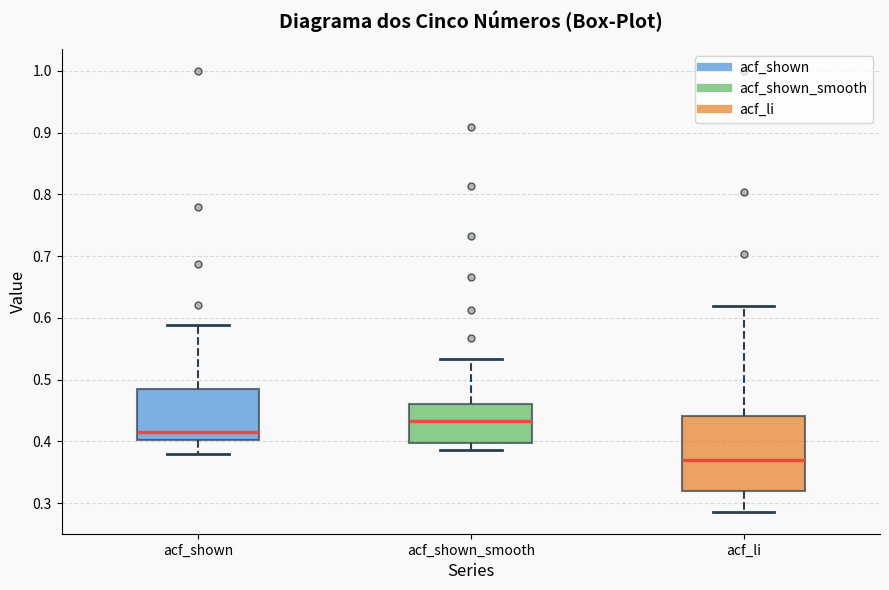

Where is the lower edge of the box for acf_li on the y-axis? The values are not printed on the chart, so give them approximately, as read against the axis.

0.32